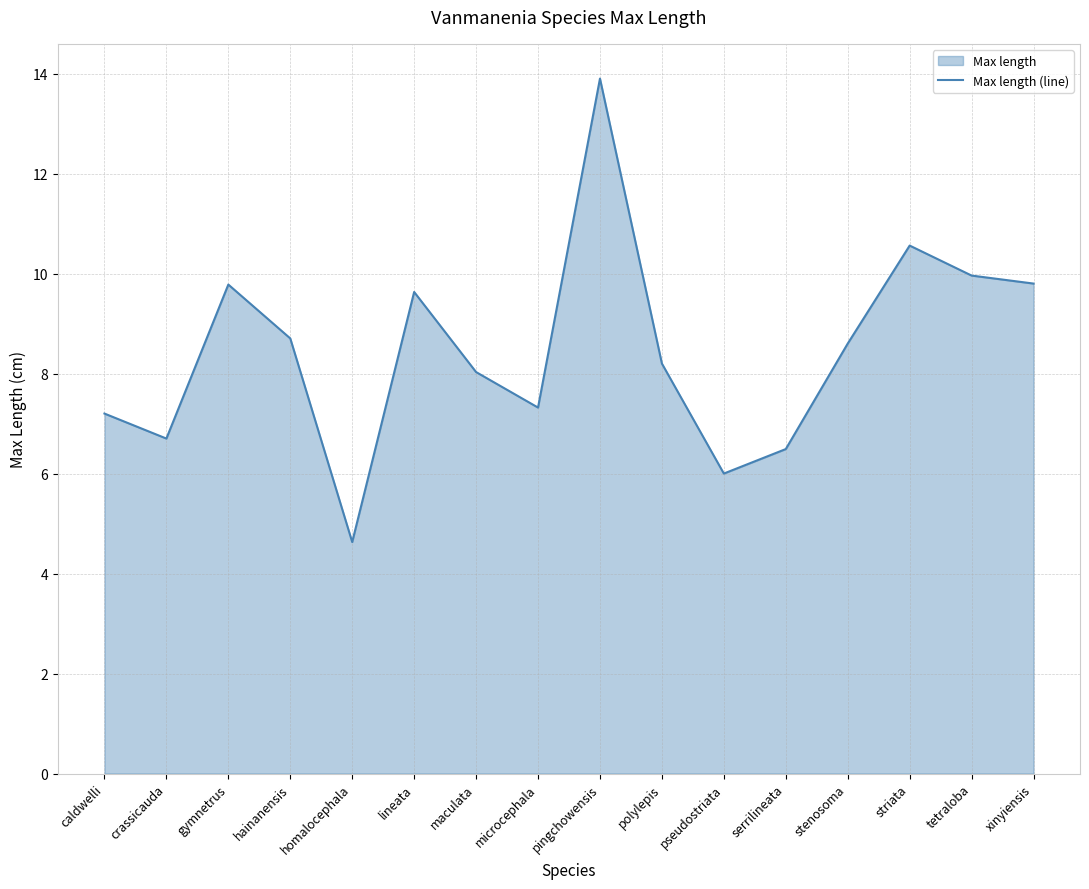

What is the label of the 16th point from the left?

xinyiensis